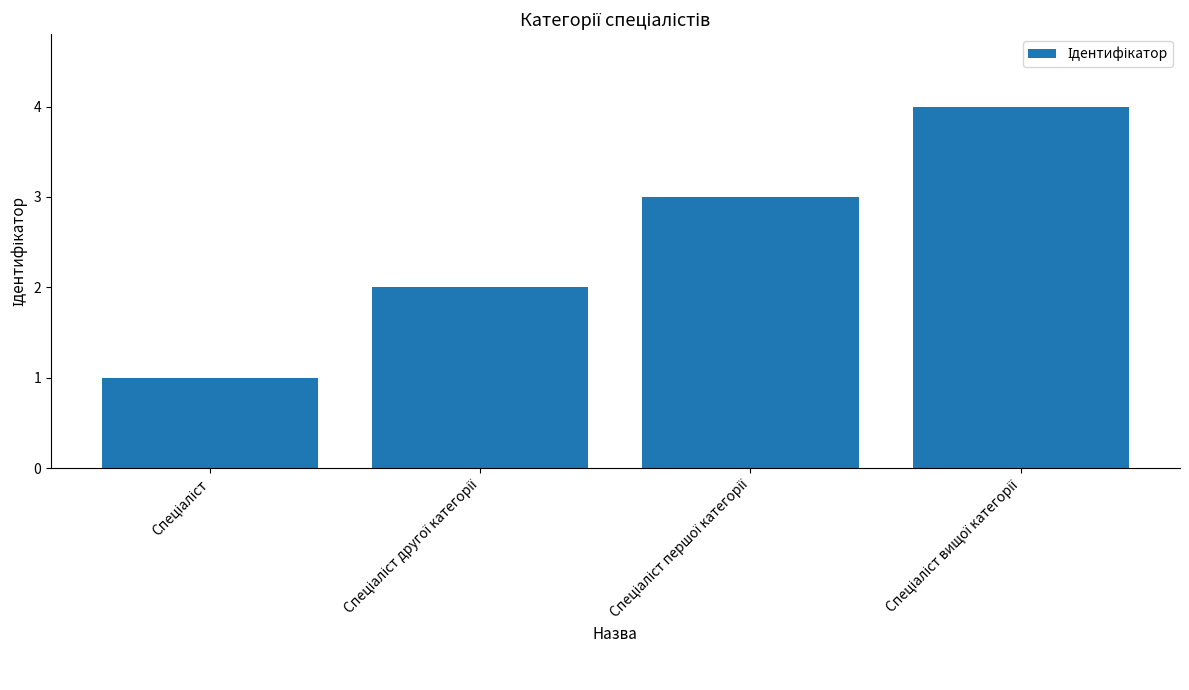

How many values are between 2 and 4?

3